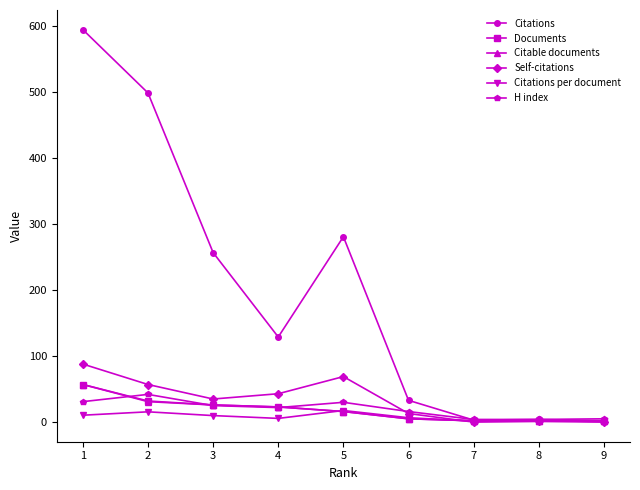

True or false: Citations has a value of 499.0 at 2.

True